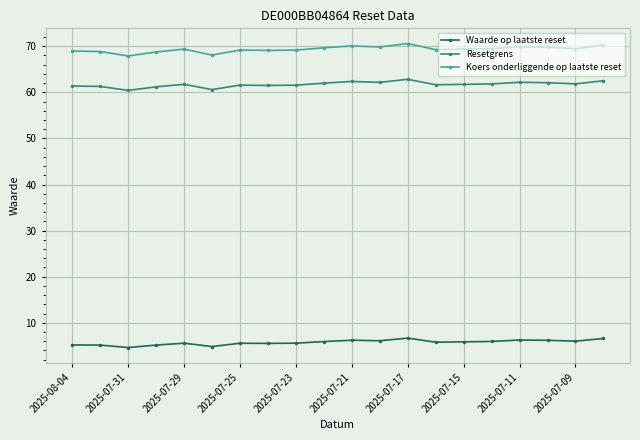

What is the difference between the second highest and minimum values in the Waarde op laatste reset series?

2.0